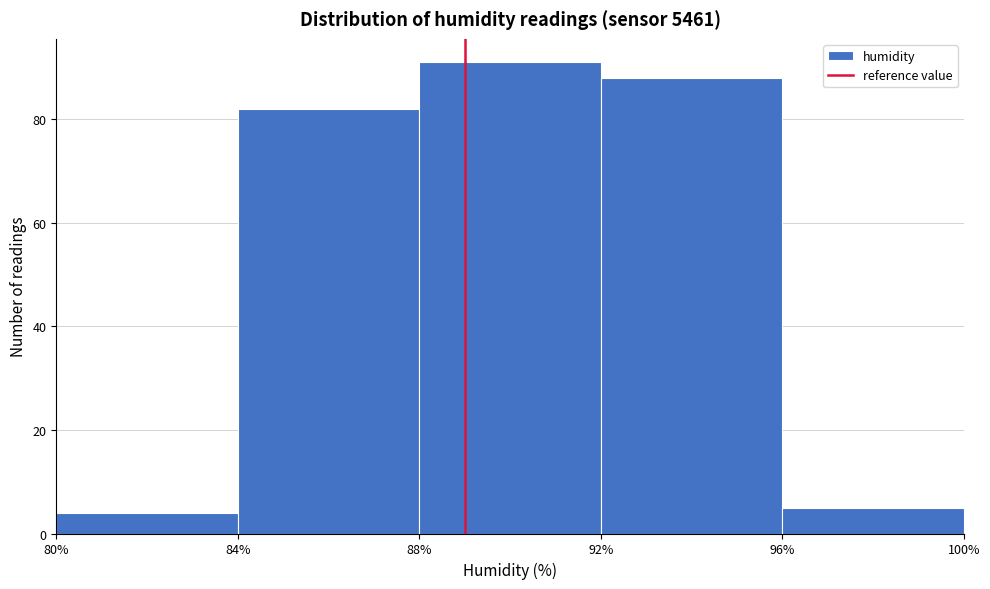

Over which range of the x-axis is the bar tallest?

88% to 92%